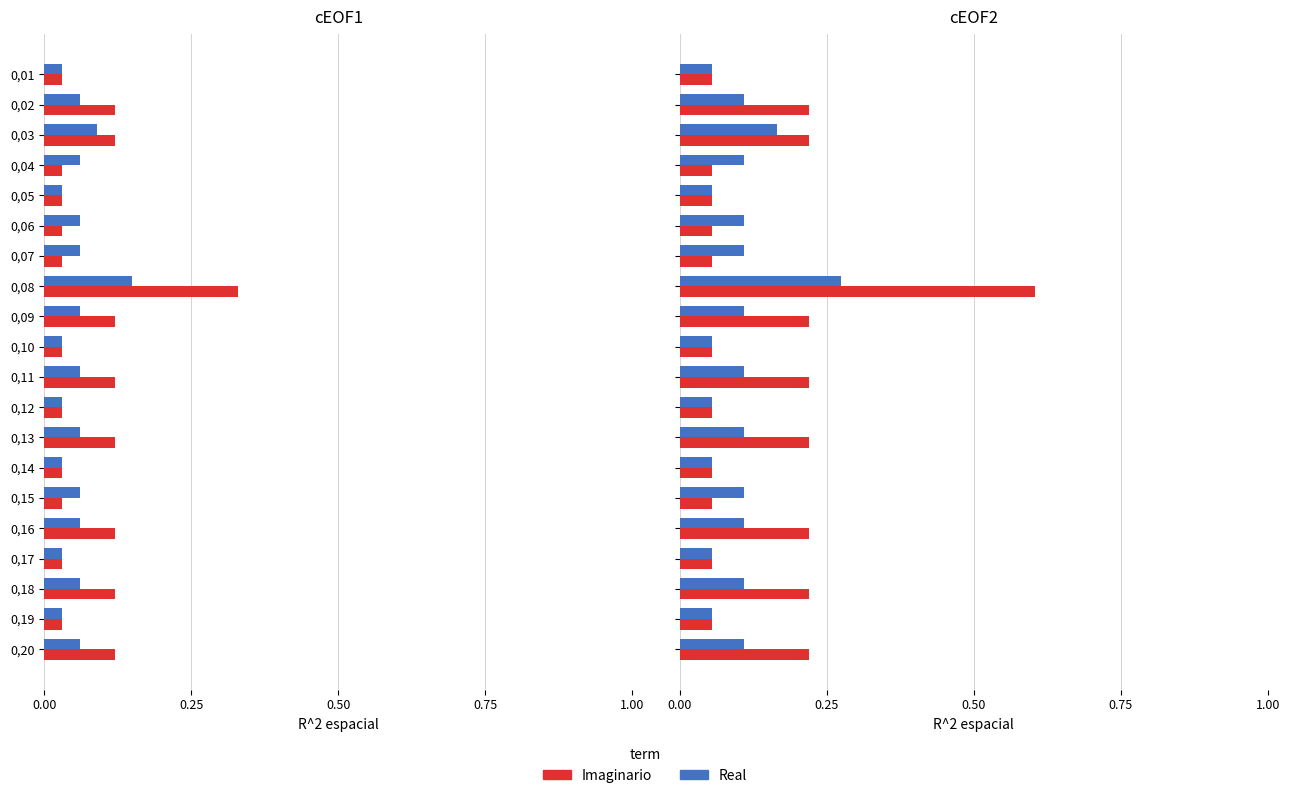

Rank the series at 0,04 from highest to lowest value.

Real, Imaginario